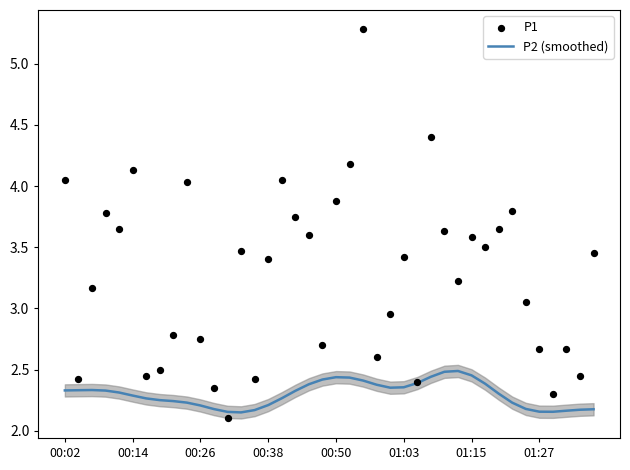

Which series has the largest Y range (max minus min)?

P1